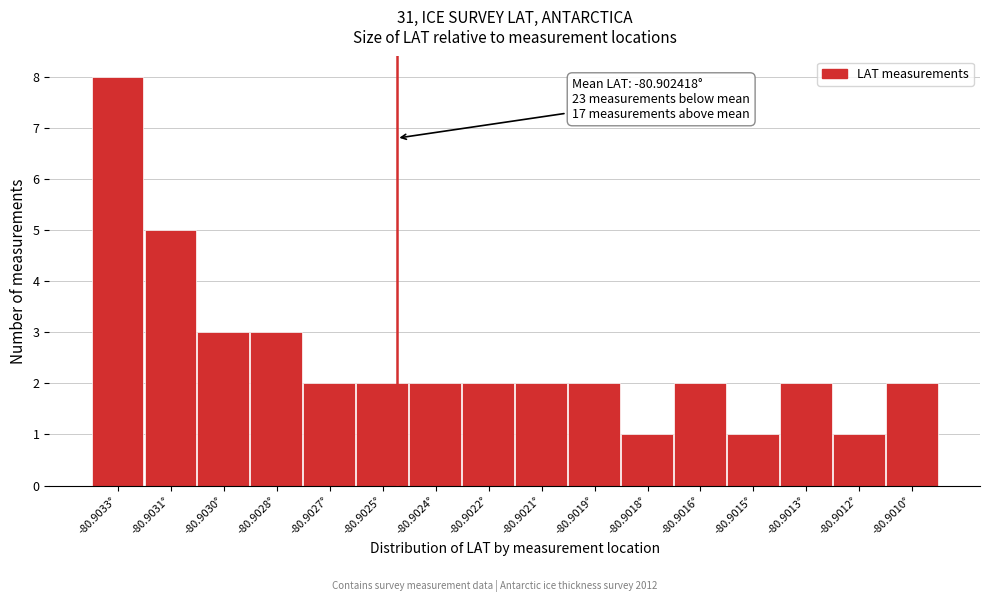

Reading left to right, transcribe all the data shown in this chart.

8	5	3	3	2	2	2	2	2	2	1	2	1	2	1	2